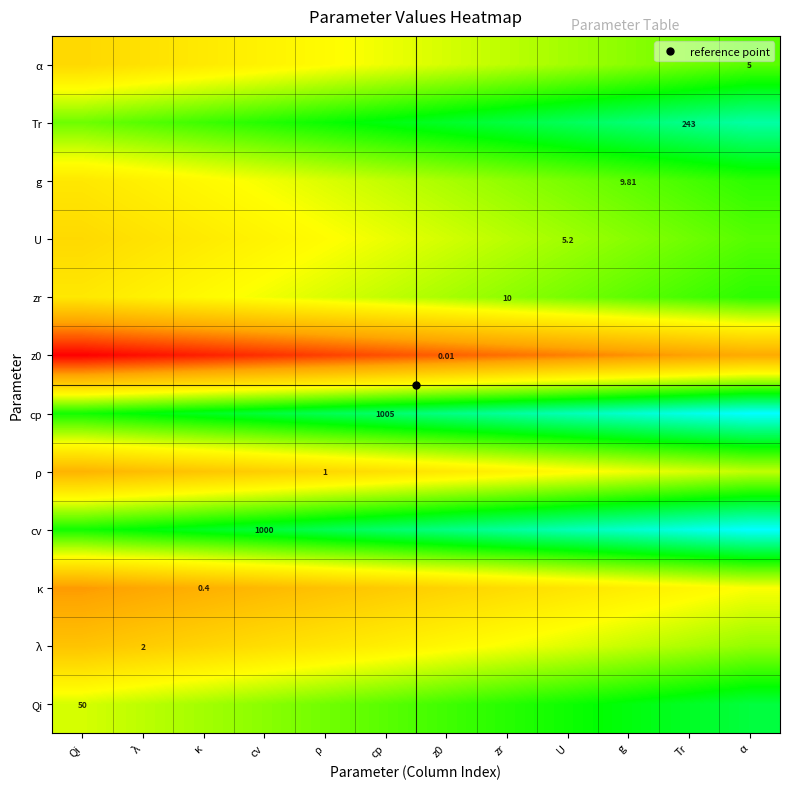

List the series in order of their peak value, lowest first.

z0, κ, ρ, λ, α, U, g, zr, Qi, Tr, cv, cp